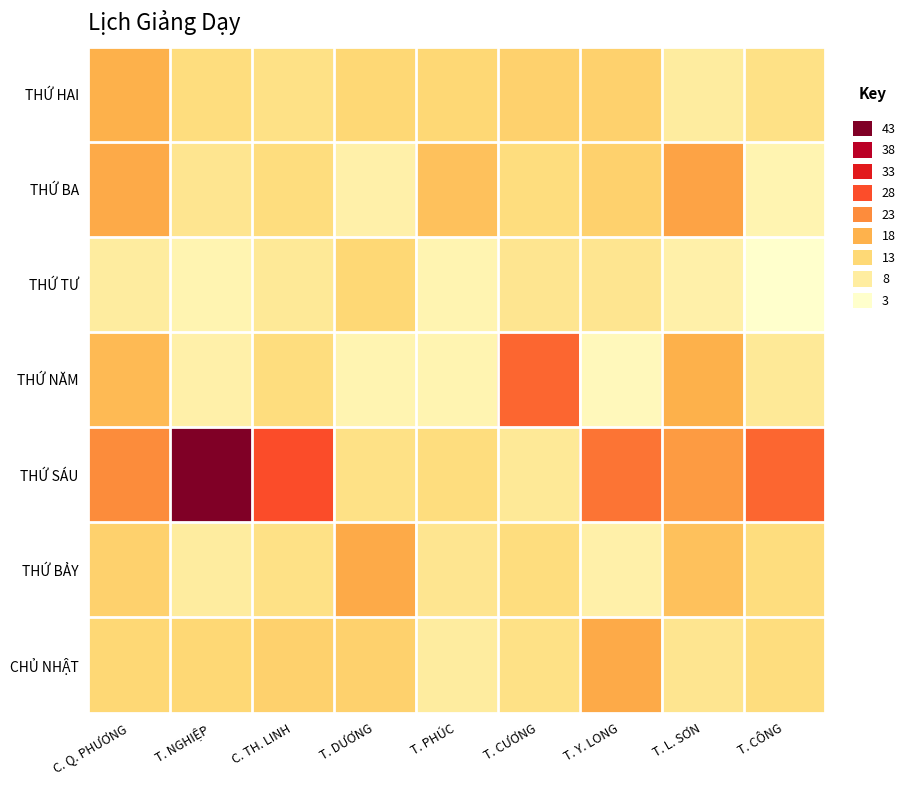

Reading left to right, list all the values displayed in this chart.

THỨ HAI: C. Q. PHƯƠNG=18	T. NGHIỆP=12	C. TH. LINH=11	T. DƯƠNG=13	T. PHÚC=13	T. CƯƠNG=14	T. Y. LONG=14	T. L. SƠN=8	T. CÔNG=11
THỨ BA: C. Q. PHƯƠNG=19	T. NGHIỆP=10	C. TH. LINH=12	T. DƯƠNG=7	T. PHÚC=16	T. CƯƠNG=12	T. Y. LONG=14	T. L. SƠN=20	T. CÔNG=6
THỨ TƯ: C. Q. PHƯƠNG=8	T. NGHIỆP=6	C. TH. LINH=9	T. DƯƠNG=13	T. PHÚC=6	T. CƯƠNG=10	T. Y. LONG=10	T. L. SƠN=7	T. CÔNG=3
THỨ NĂM: C. Q. PHƯƠNG=17	T. NGHIỆP=7	C. TH. LINH=12	T. DƯƠNG=6	T. PHÚC=6	T. CƯƠNG=26	T. Y. LONG=5	T. L. SƠN=18	T. CÔNG=9
THỨ SÁU: C. Q. PHƯƠNG=23	T. NGHIỆP=43	C. TH. LINH=28	T. DƯƠNG=11	T. PHÚC=12	T. CƯƠNG=9	T. Y. LONG=25	T. L. SƠN=21	T. CÔNG=26
THỨ BẢY: C. Q. PHƯƠNG=14	T. NGHIỆP=8	C. TH. LINH=11	T. DƯƠNG=19	T. PHÚC=10	T. CƯƠNG=12	T. Y. LONG=7	T. L. SƠN=16	T. CÔNG=12
CHỦ NHẬT: C. Q. PHƯƠNG=13	T. NGHIỆP=13	C. TH. LINH=14	T. DƯƠNG=14	T. PHÚC=8	T. CƯƠNG=11	T. Y. LONG=19	T. L. SƠN=10	T. CÔNG=12